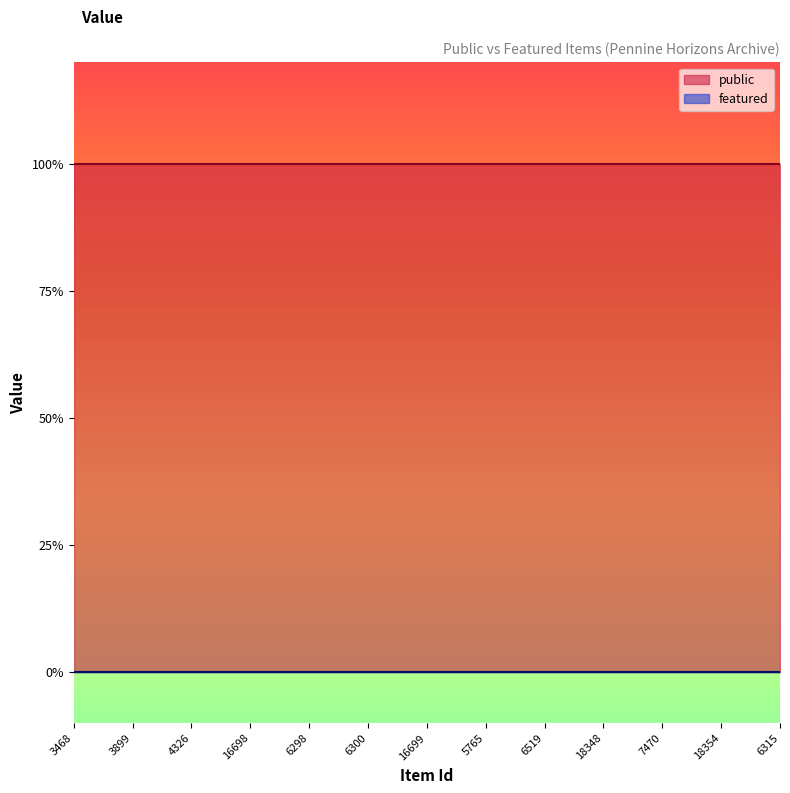

True or false: featured and public cross at least once.

False